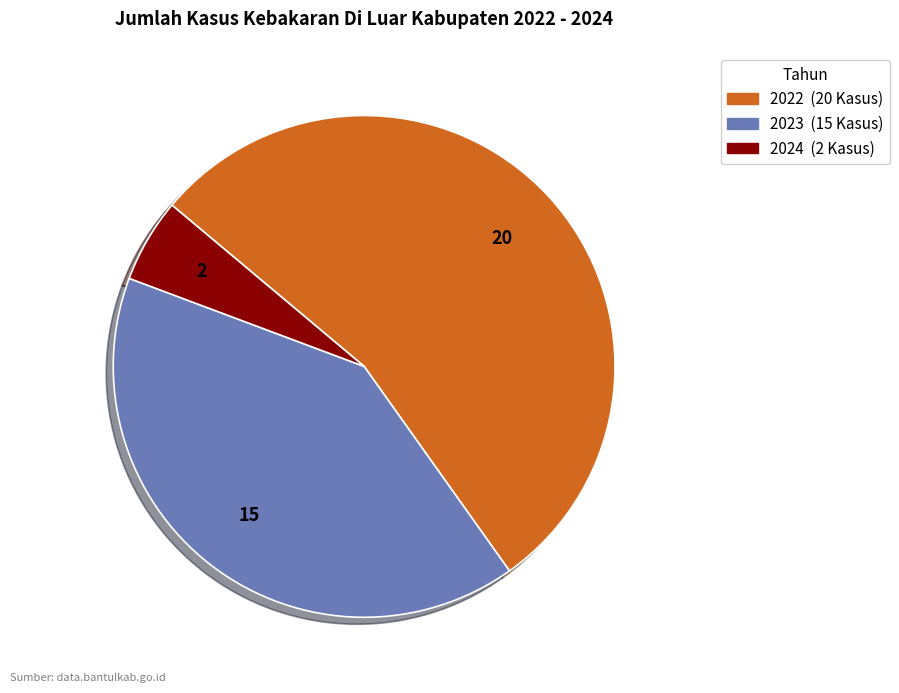

Between 2023 and 2022, which is larger?

2022